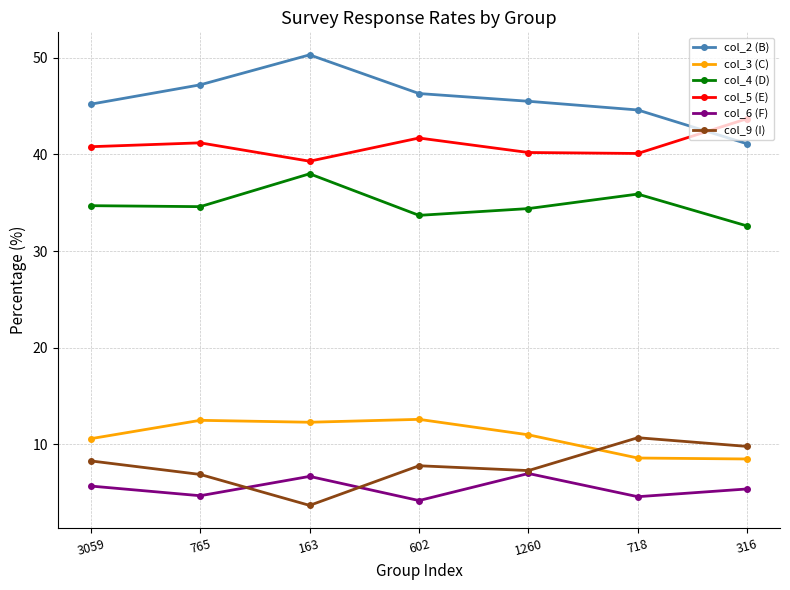

How many lines are shown in the chart?

6